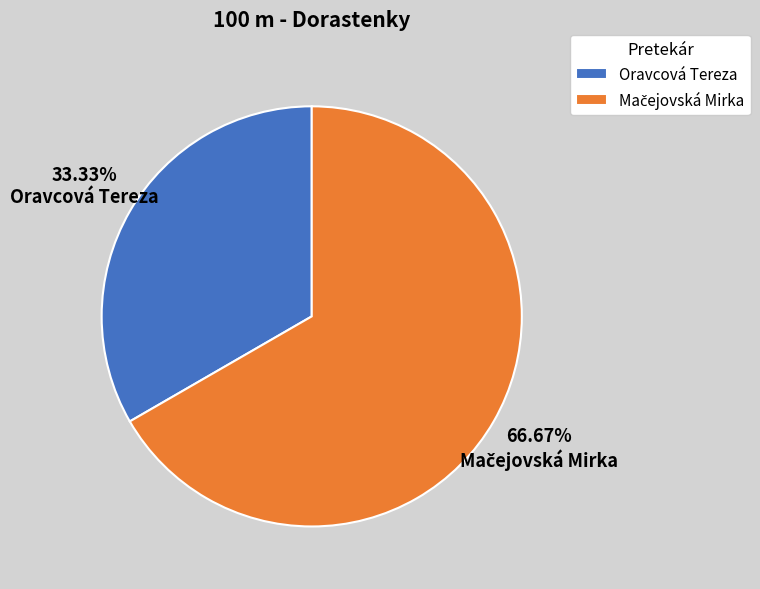

To the nearest percent, what is the difference between the largest and smallest slice percentages?

33%